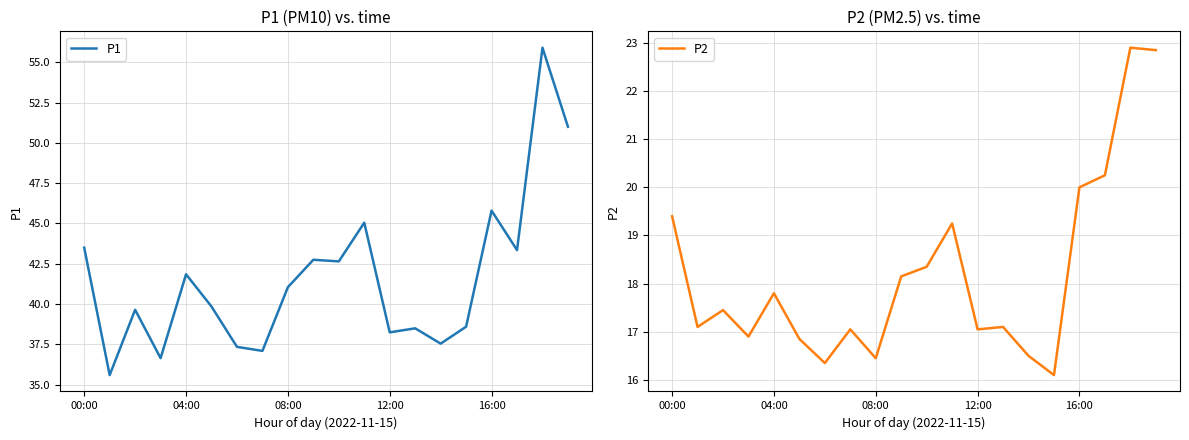

How many series are shown in this chart?

2